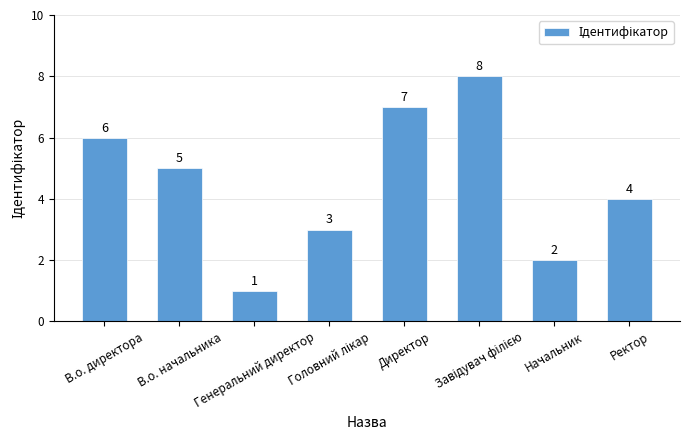

Does the chart contain any negative values?

No